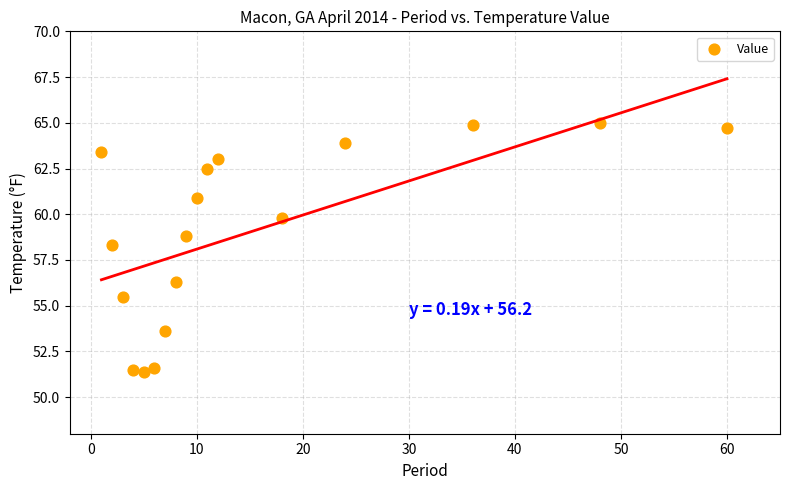

What Y value in the scatter plot is closest to 58?

58.3